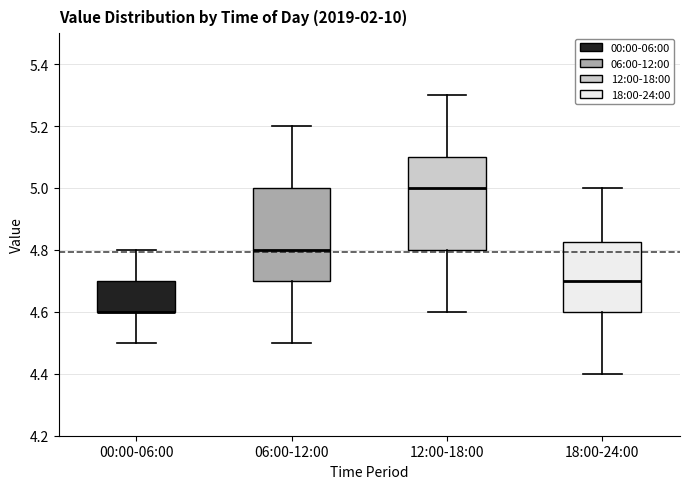

Reading left to right, transcribe this box plot: for each box, give where its median line is, the range the box spans, and where its two whiskers end, as read against the y-axis. The values are not printed on the chart, so give them approximately, as read against the axis.

00:00-06:00: median 4.60 (drawn on the box's lower edge), box 4.60 to 4.70, whiskers 4.50 to 4.80
06:00-12:00: median 4.80, box 4.70 to 5.00, whiskers 4.50 to 5.20
12:00-18:00: median 5.00, box 4.80 to 5.10, whiskers 4.60 to 5.30
18:00-24:00: median 4.70, box 4.60 to 4.82, whiskers 4.40 to 5.00